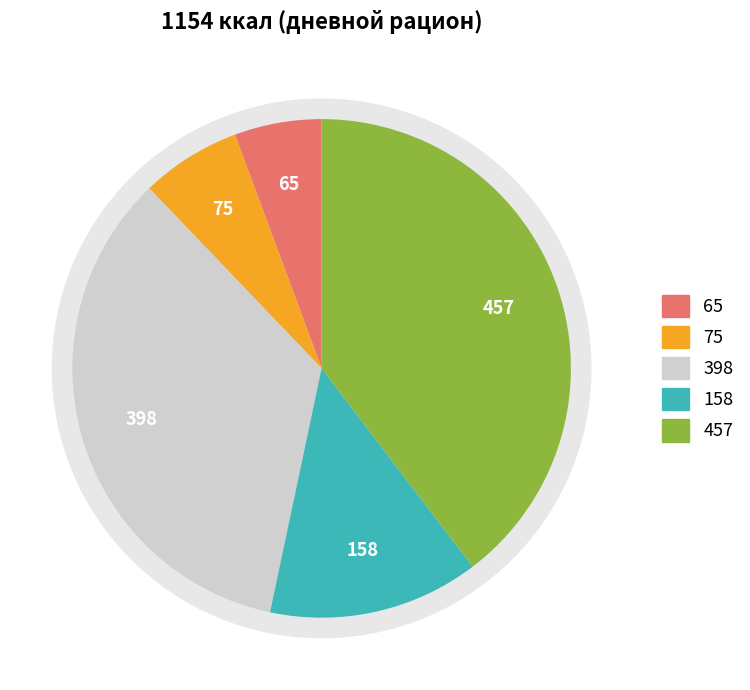

Is хлеб пшеничный (завтрак) the majority of the pie?

No